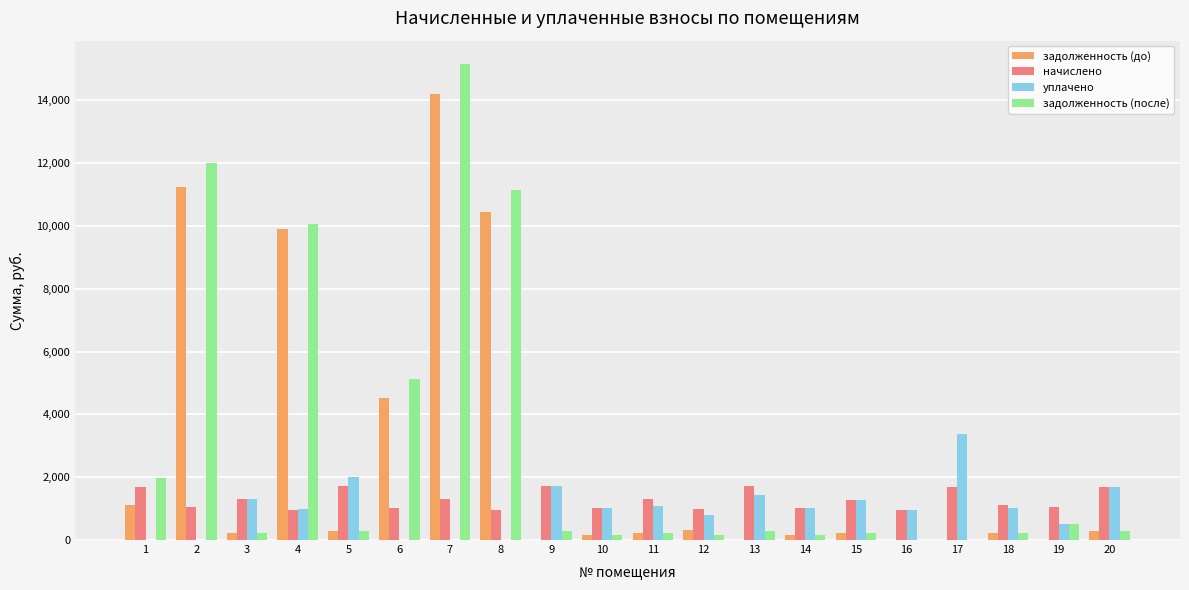

The value of задолженность (после) at 17 is 0.0. True or false?

True